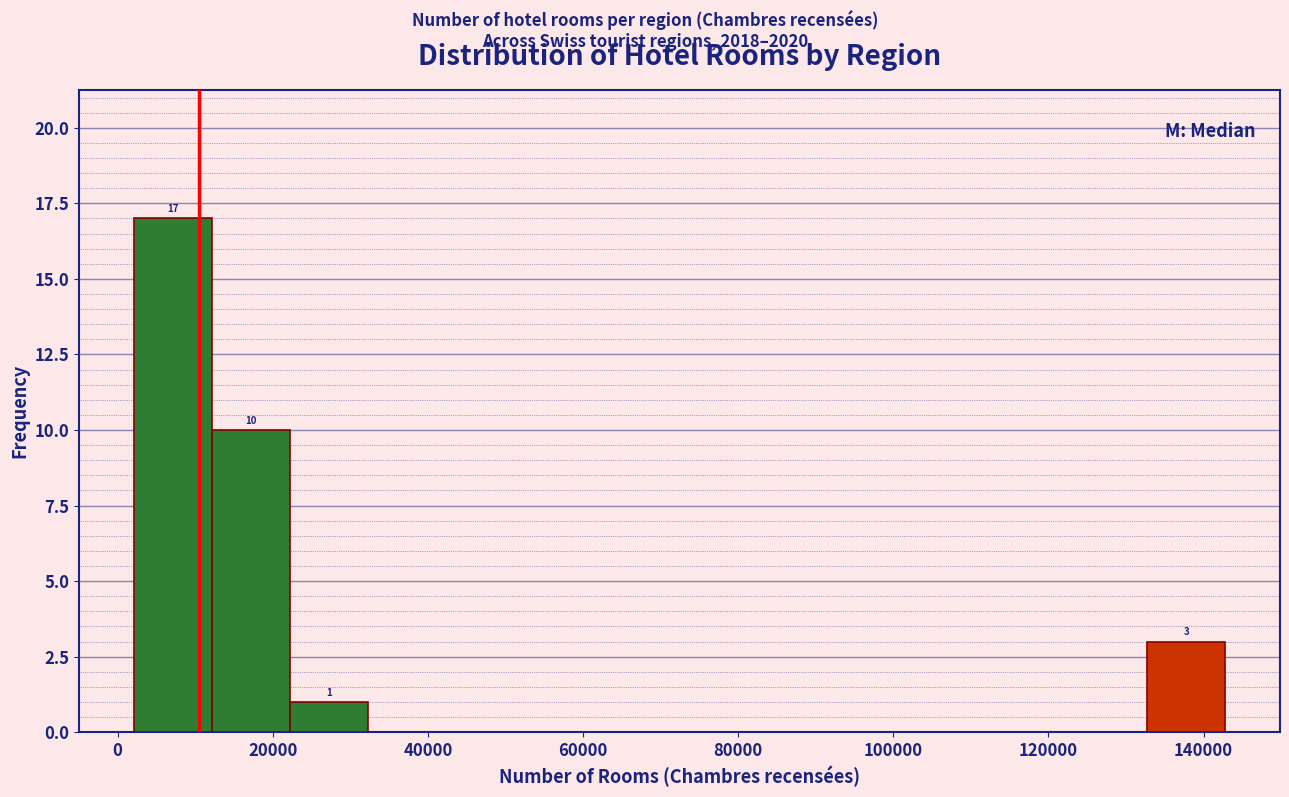

Which range on the x-axis has the tallest bar?

2000 to 12000